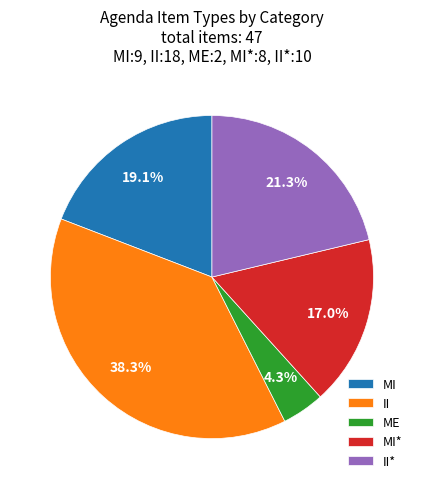

Does II represent more than half of the total?

No